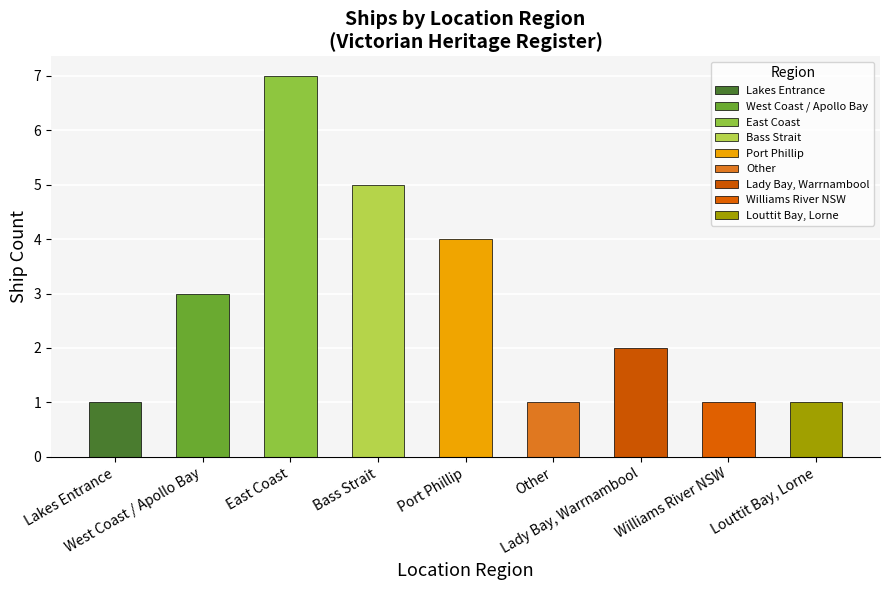

Approximately how many times larger is the value at Lady Bay, Warrnambool compared to West Coast?

0.7